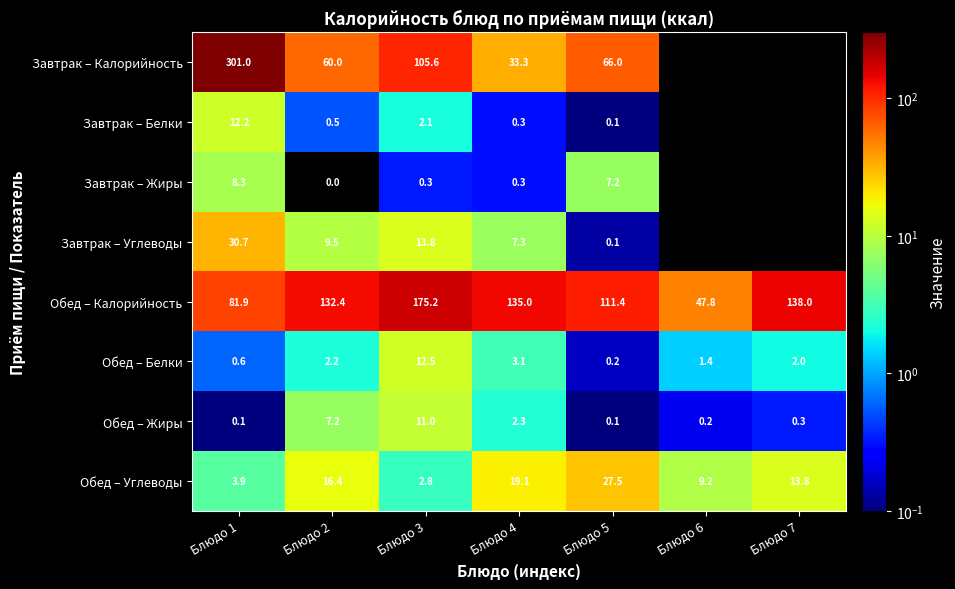

Is the value of Обед – Белки at Блюдо 2 greater than the value of Завтрак – Белки at Блюдо 4?

Yes